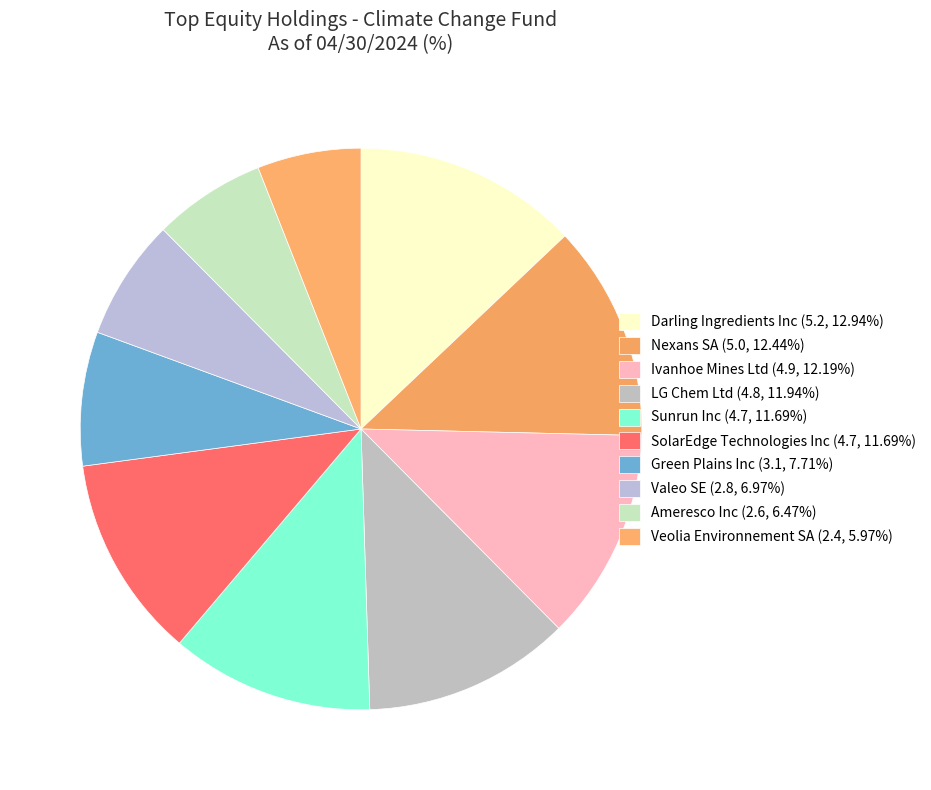

Is Darling Ingredients Inc the majority of the pie?

No